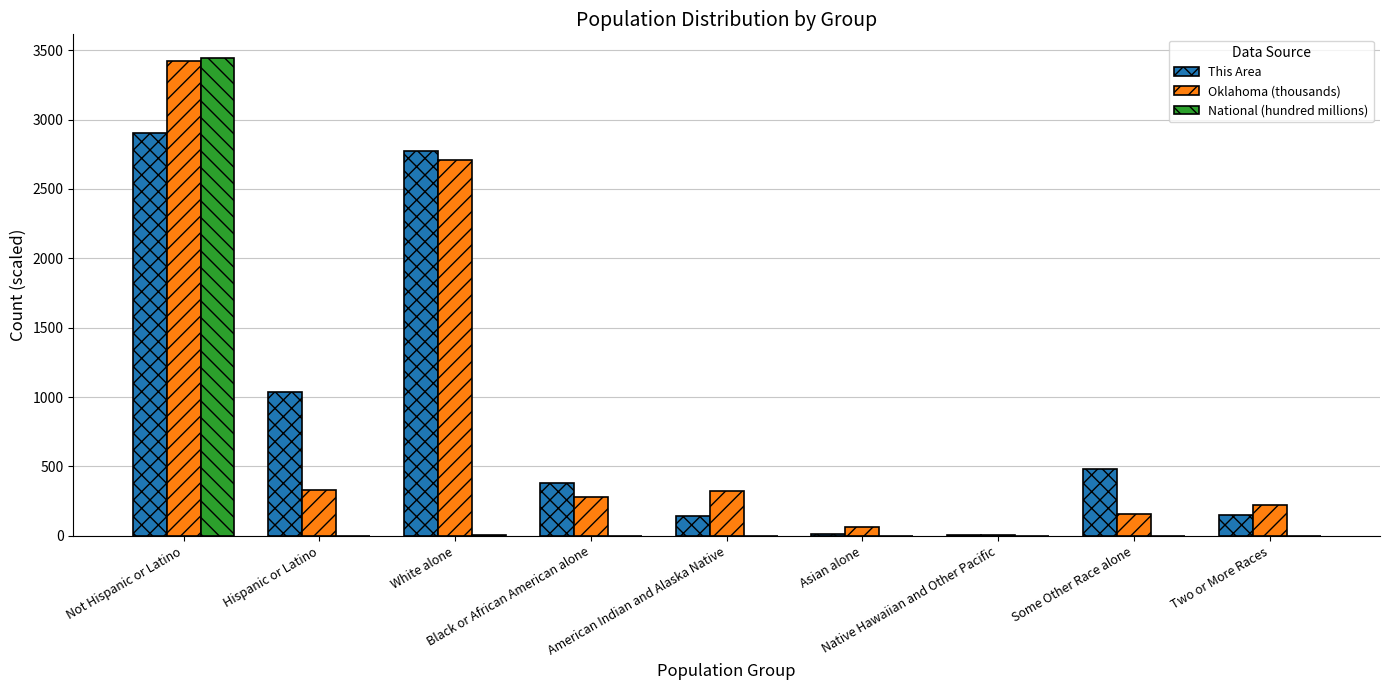

What is the highest value of the National (hundred millions) series?

3442.6